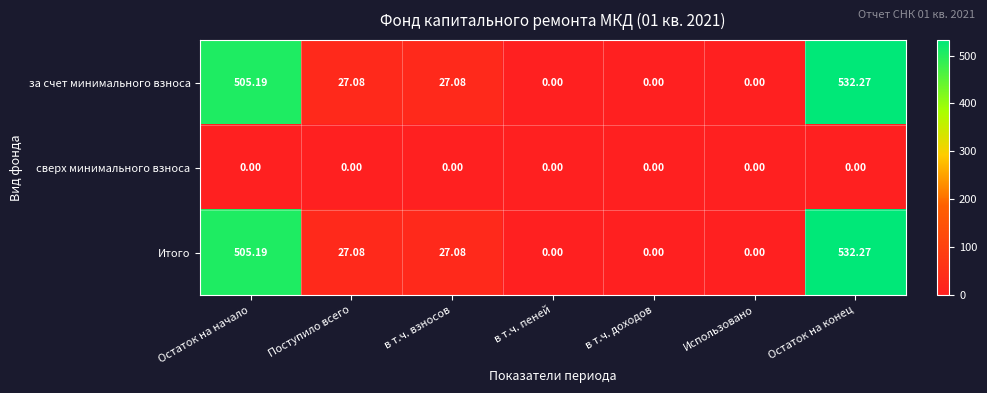

At which category is the sum across all series the highest?

Остаток на конец